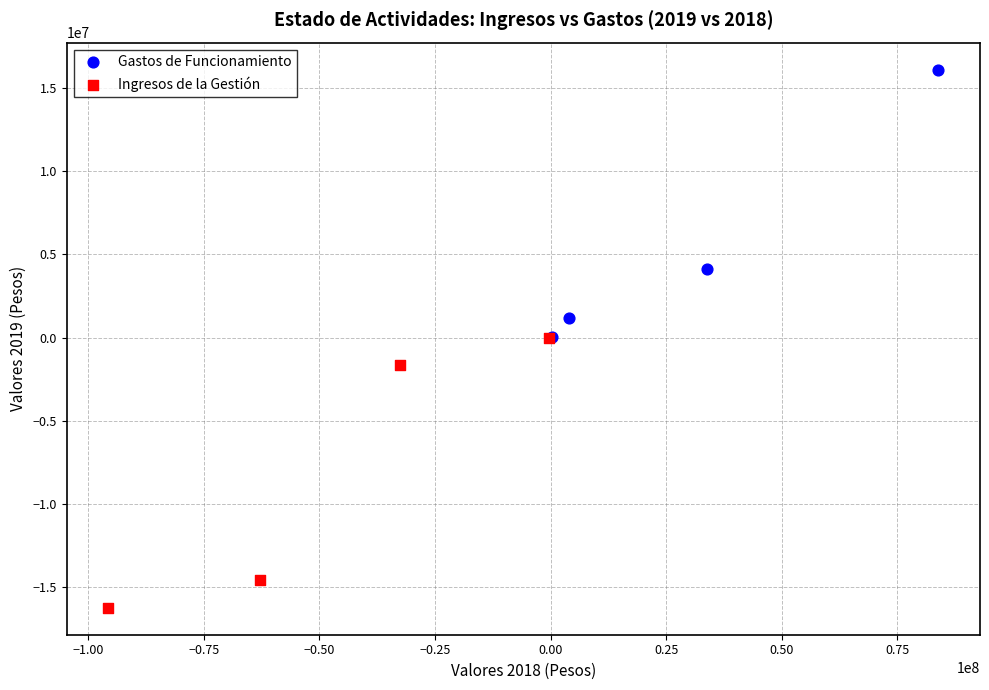

Which series contains the lowest Y value?

Ingresos de la Gestión